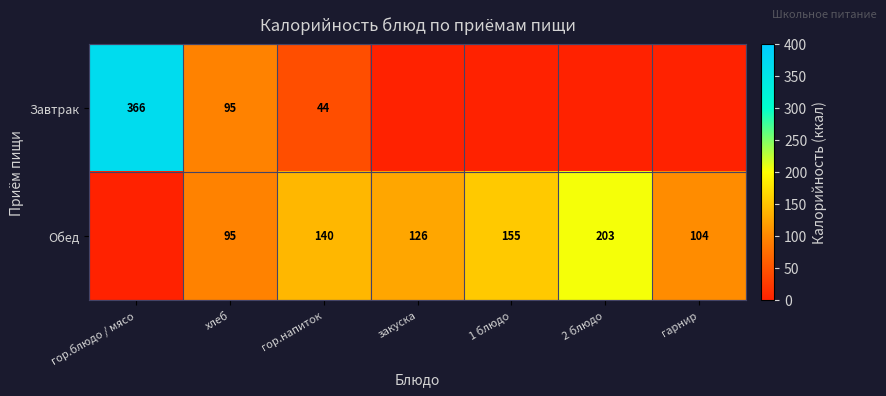

Is the value of Завтрак at гор.блюдо / мясо greater than the value of Обед at гор.напиток?

Yes